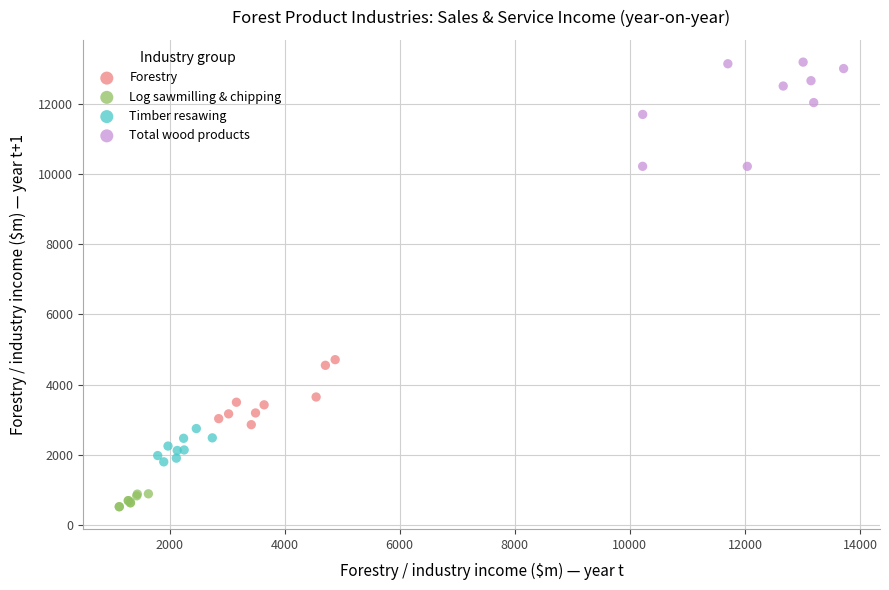

Which series reaches the maximum Y coordinate?

Total wood products